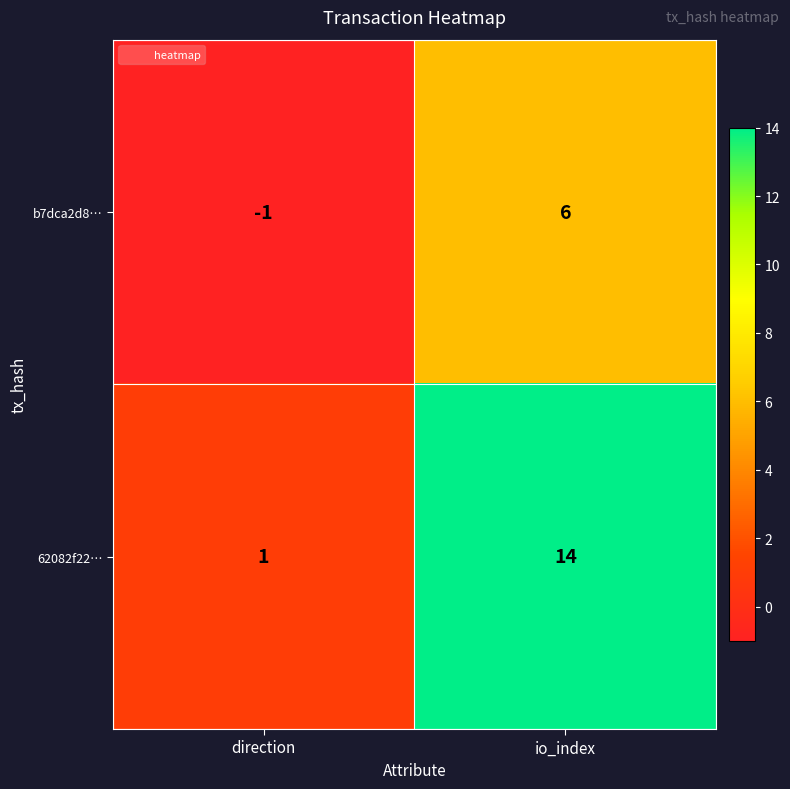

What is the sum of the 62082f22… values at direction and io_index?

15